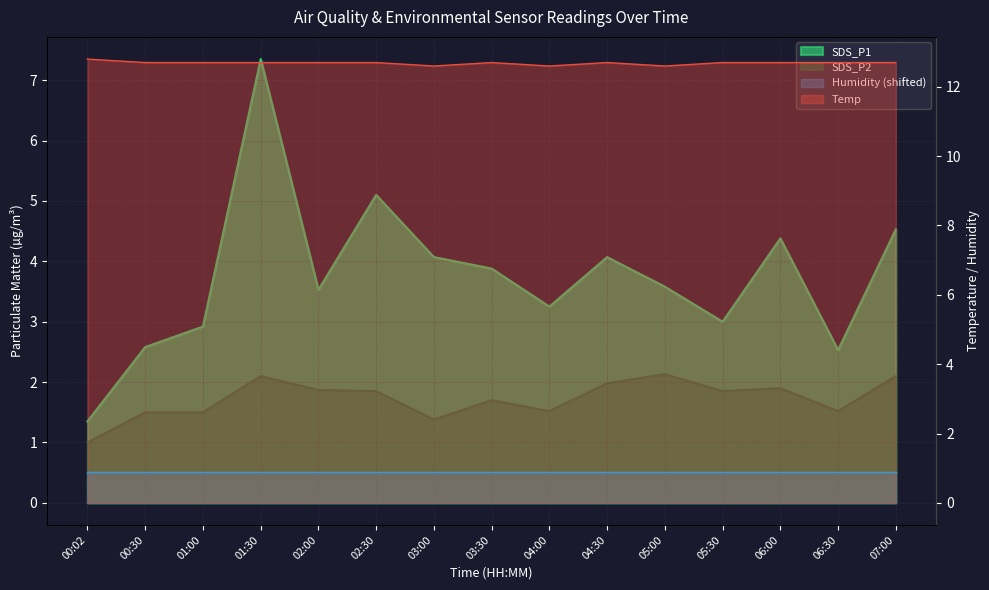

At how many categories does at least one series exceed 9?

15